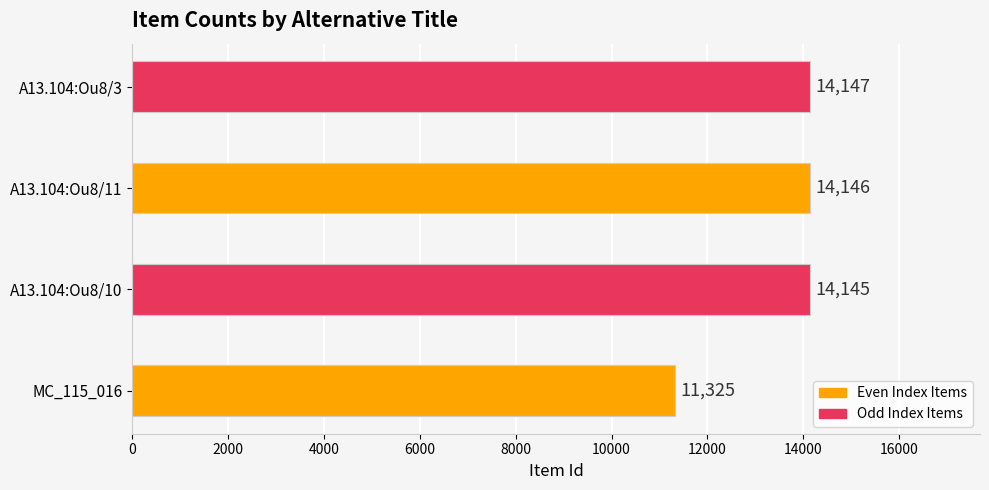

What is the difference between the second highest and minimum values?

2821